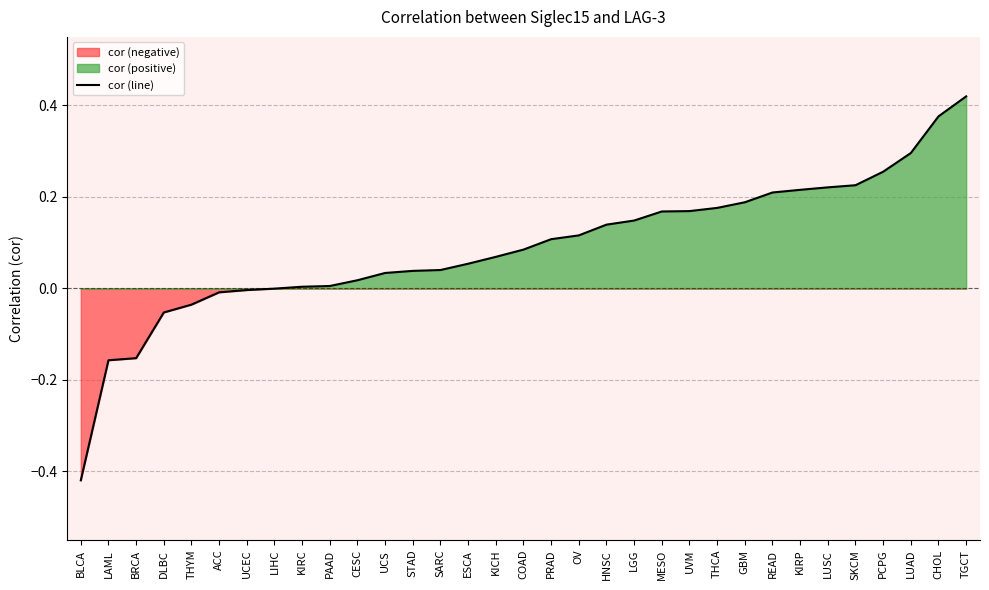

Reading left to right, list all the values displayed in this chart.

-0.4	-0.2	-0.2	-0.1	-0.0	-0.0	-0.0	-0.0	0.0	0.0	0.0	0.0	0.0	0.0	0.1	0.1	0.1	0.1	0.1	0.1	0.1	0.2	0.2	0.2	0.2	0.2	0.2	0.2	0.2	0.3	0.3	0.4	0.4